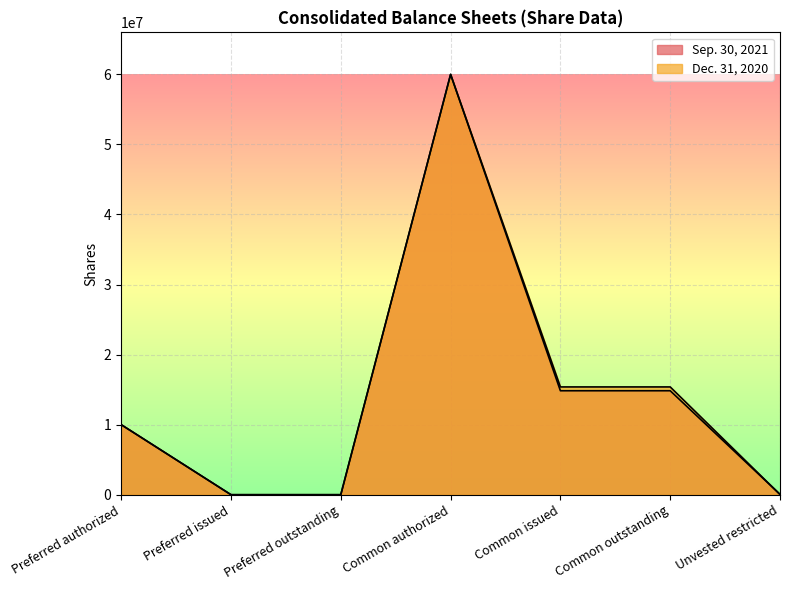

Which category has the lowest value in the Sep. 30, 2021 series?

Preferred issued